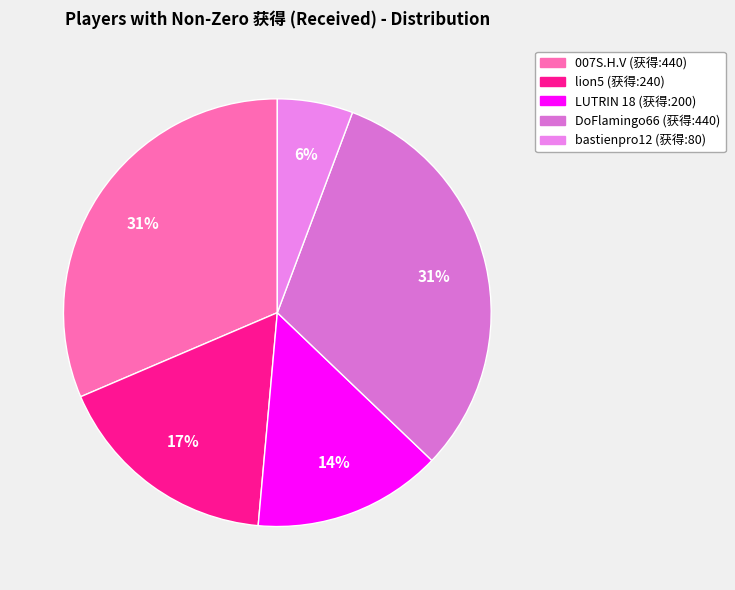

Does any single category account for the majority?

No